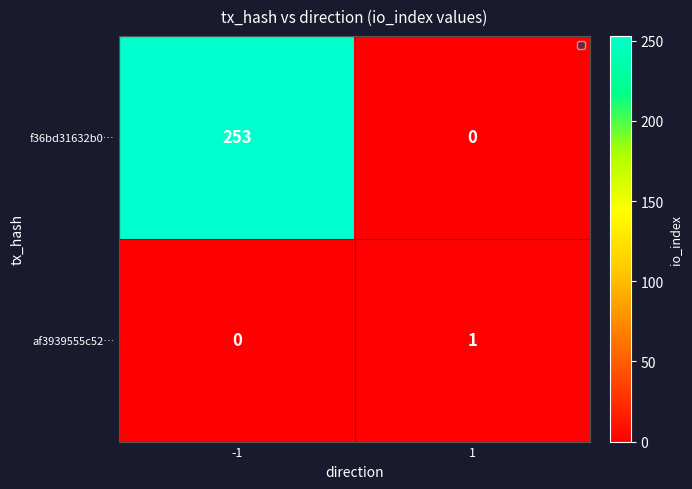

Which series has the widest spread of values?

f36bd31632b0…